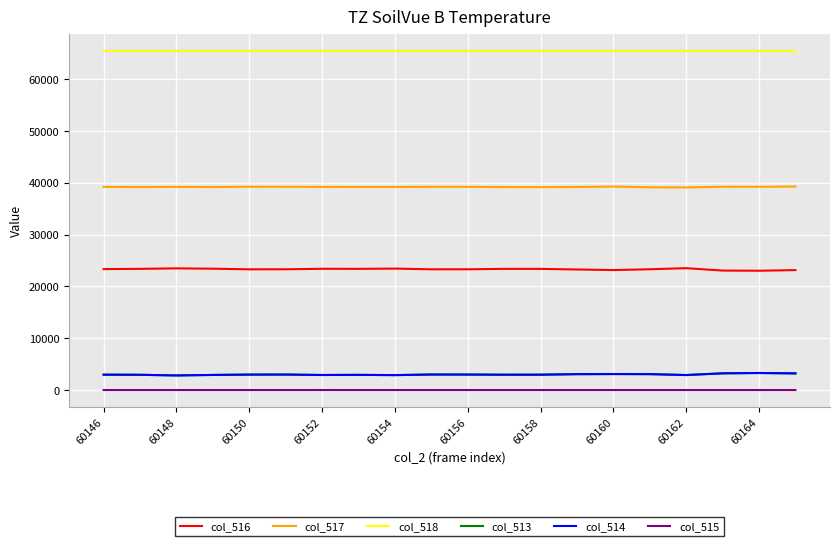

True or false: col_517 and col_514 cross at least once.

False